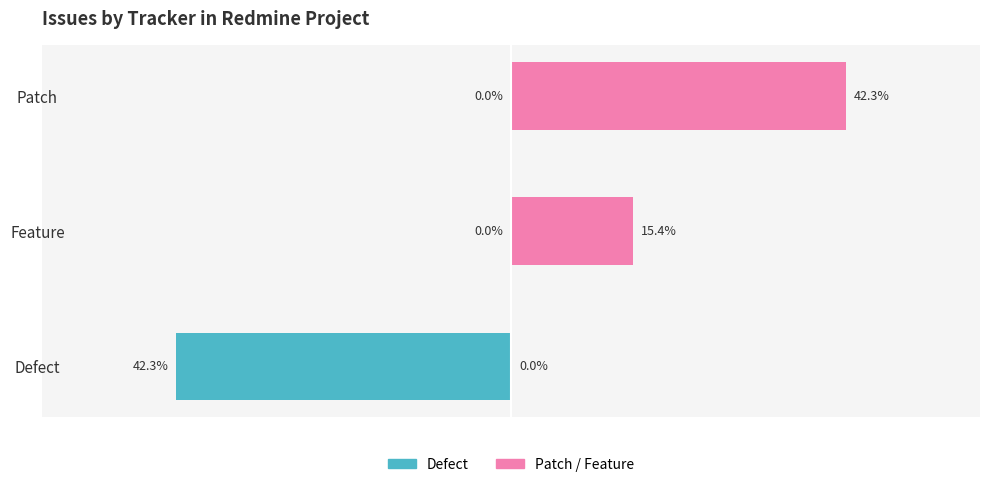

Which series changed the most between Defect and Feature?

Defect